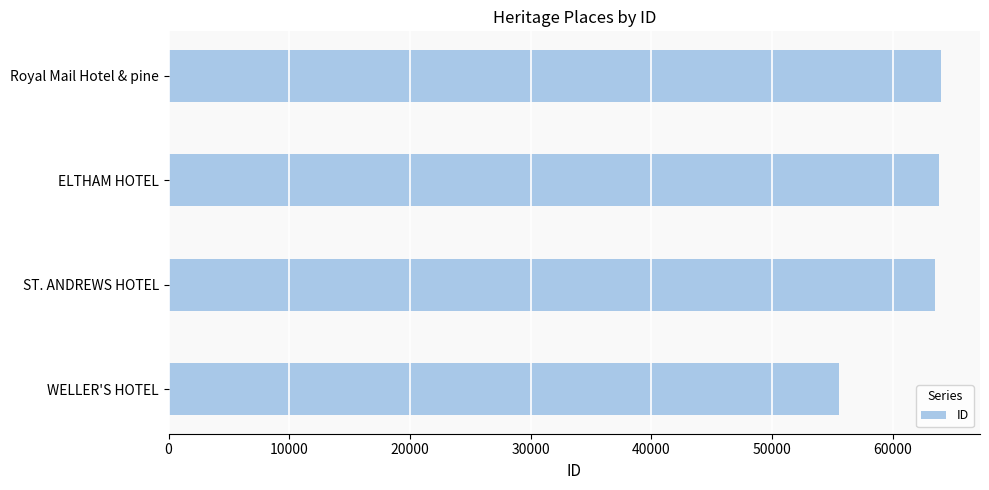

What is the sum of the values at ST. ANDREWS HOTEL and Royal Mail Hotel & pine?

127477